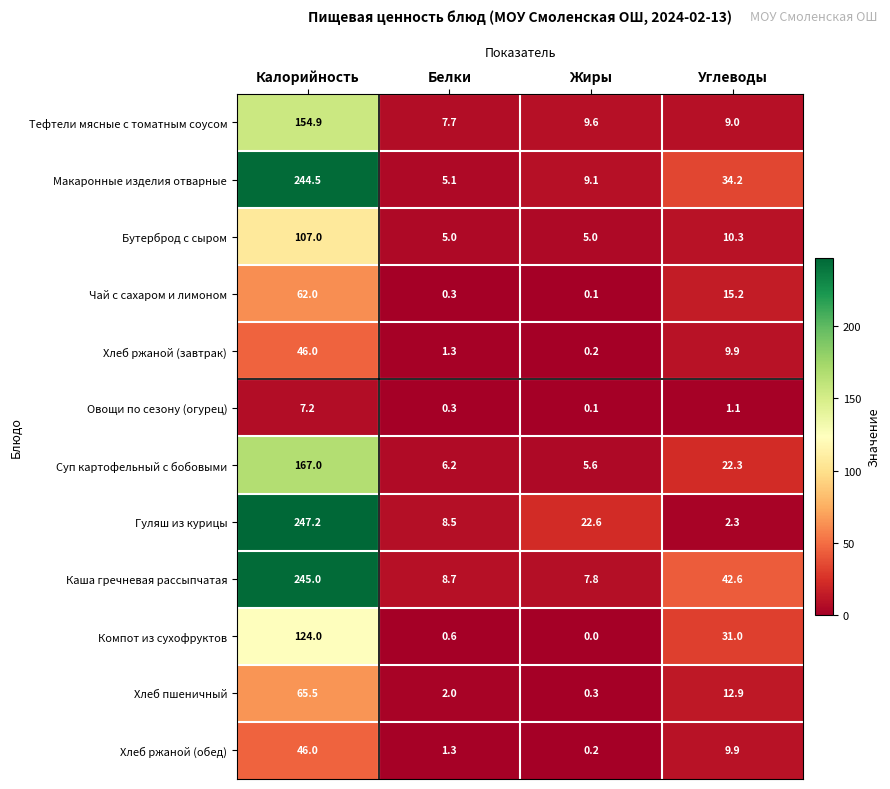

List the labels in order of Каша гречневая рассыпчатая value, largest first.

Калорийность, Углеводы, Белки, Жиры